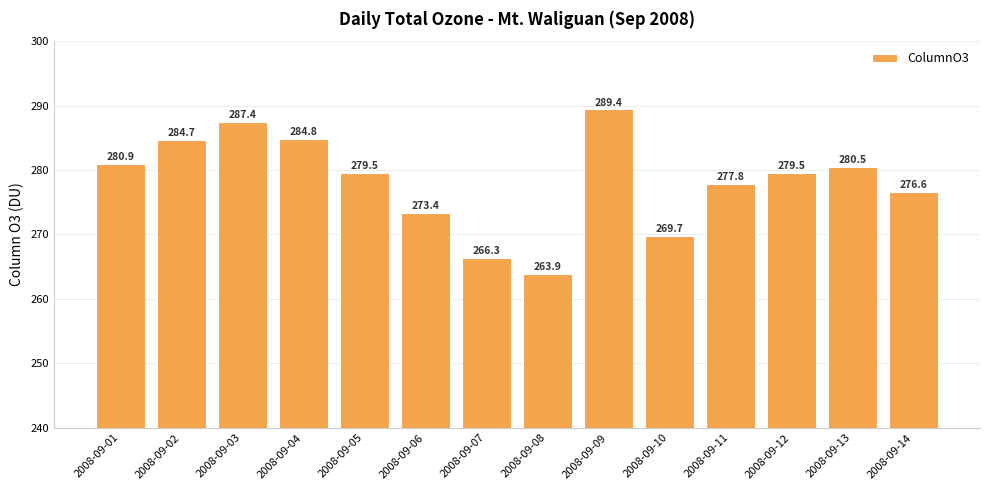

What is the maximum value shown in the chart?

289.4